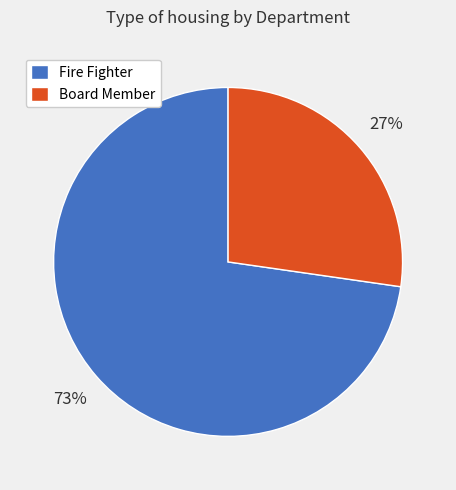

To the nearest percent, what percentage of the pie is Board Member?

27%